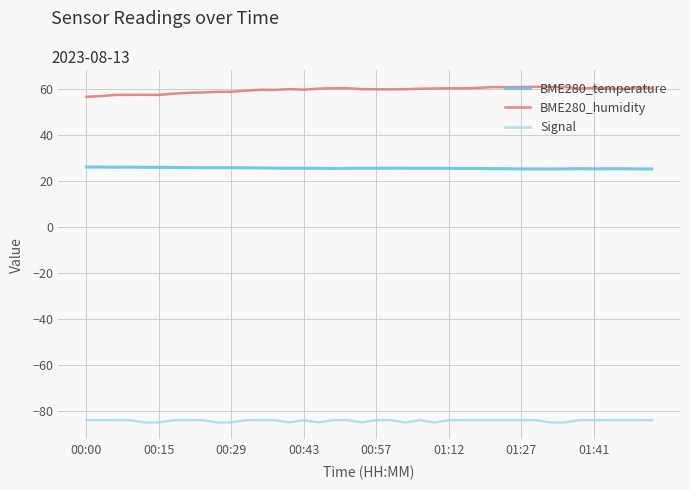

Which series has the largest total across all categories?

BME280_humidity